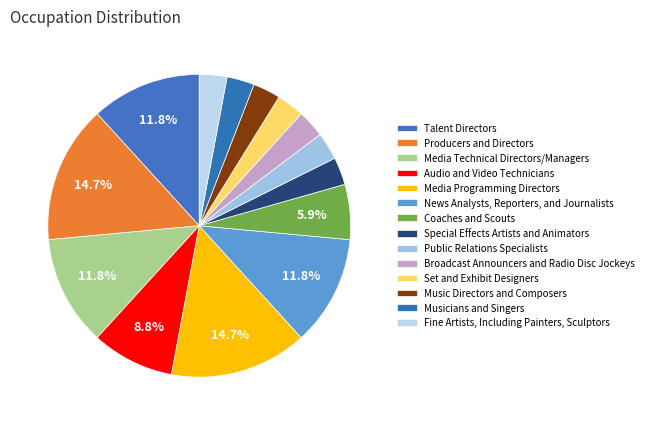

What is the ratio of the value at News Analysts, Reporters, and Journalists to the value at Public Relations Specialists?

4.0